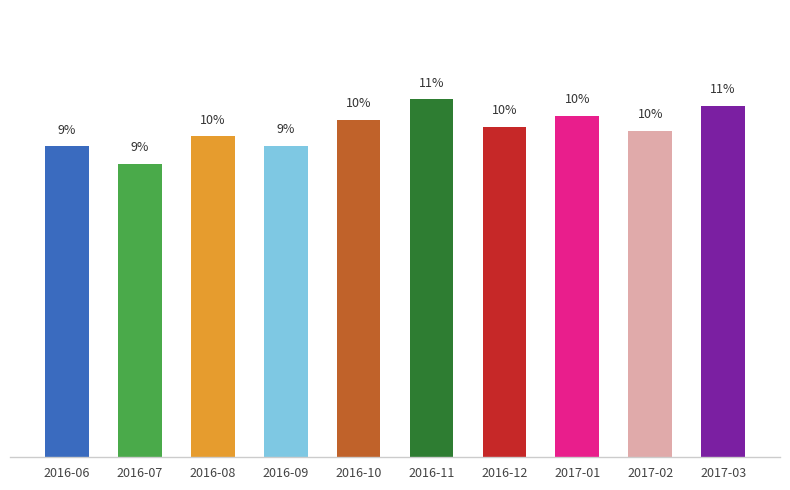

Does the chart contain any negative values?

No